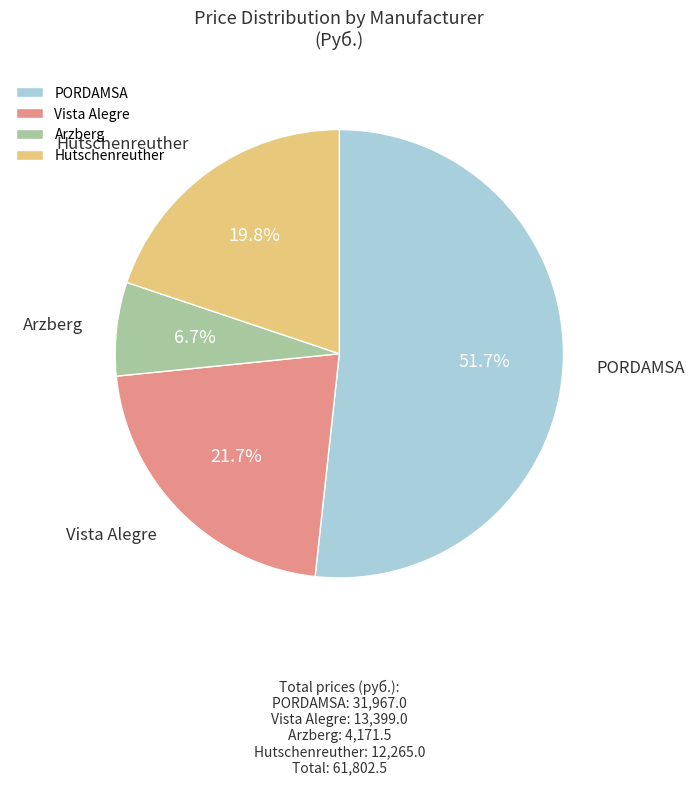

Count the number of slices in the pie.

4